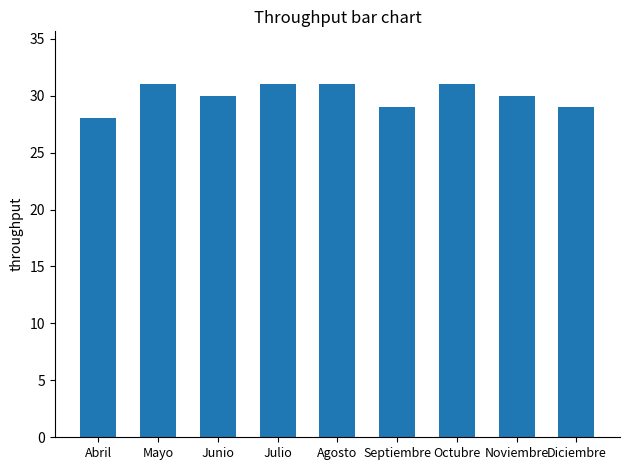

Does the chart contain any negative values?

No